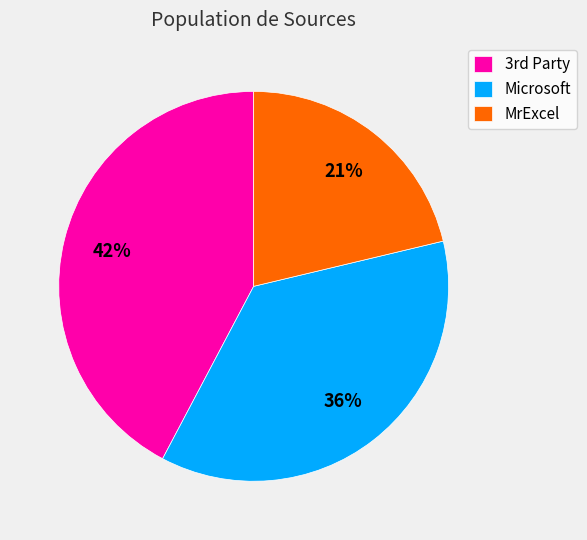

To the nearest percent, what percentage of the pie is MrExcel?

21%